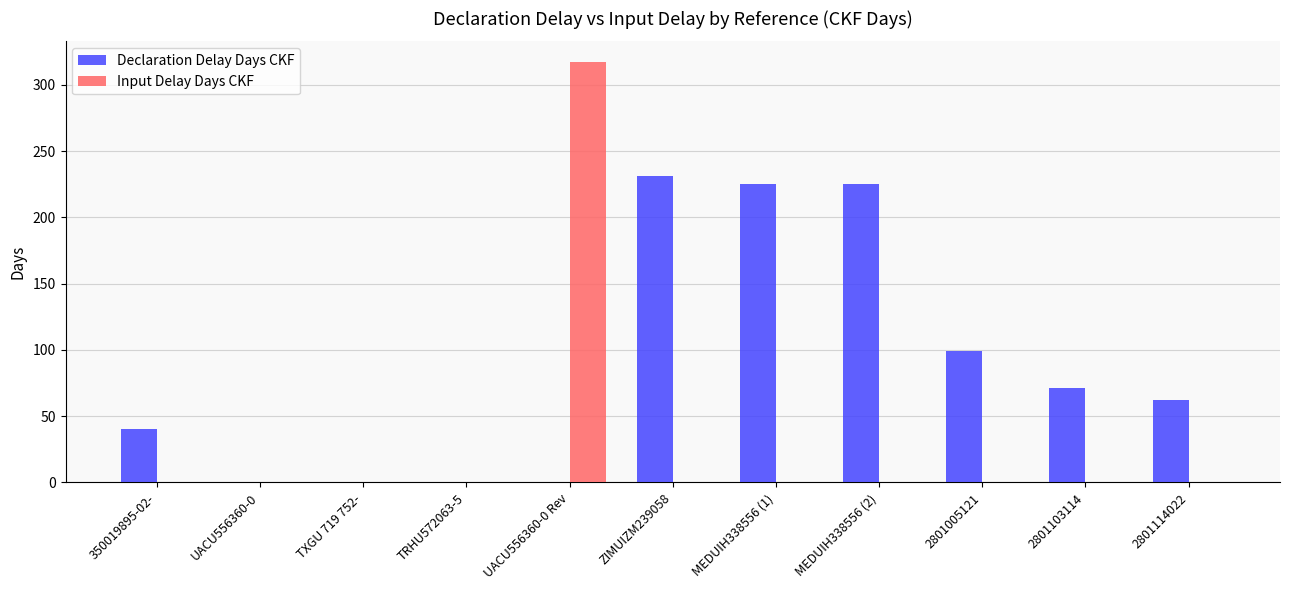

Reading right to left, transcribe all the data shown in this chart.

Declaration Delay Days CKF: 2801114022=62	2801103114=71	2801005121=99	MEDUIH338556 (2)=225	MEDUIH338556 (1)=225	ZIMUIZM239058=231	UACU556360-0 Rev=0	TRHU572063-5=0	TXGU 719 752-=0	UACU556360-0=0	350019895-02-=40
Input Delay Days CKF: 2801114022=0	2801103114=0	2801005121=0	MEDUIH338556 (2)=0	MEDUIH338556 (1)=0	ZIMUIZM239058=0	UACU556360-0 Rev=317	TRHU572063-5=0	TXGU 719 752-=0	UACU556360-0=0	350019895-02-=0